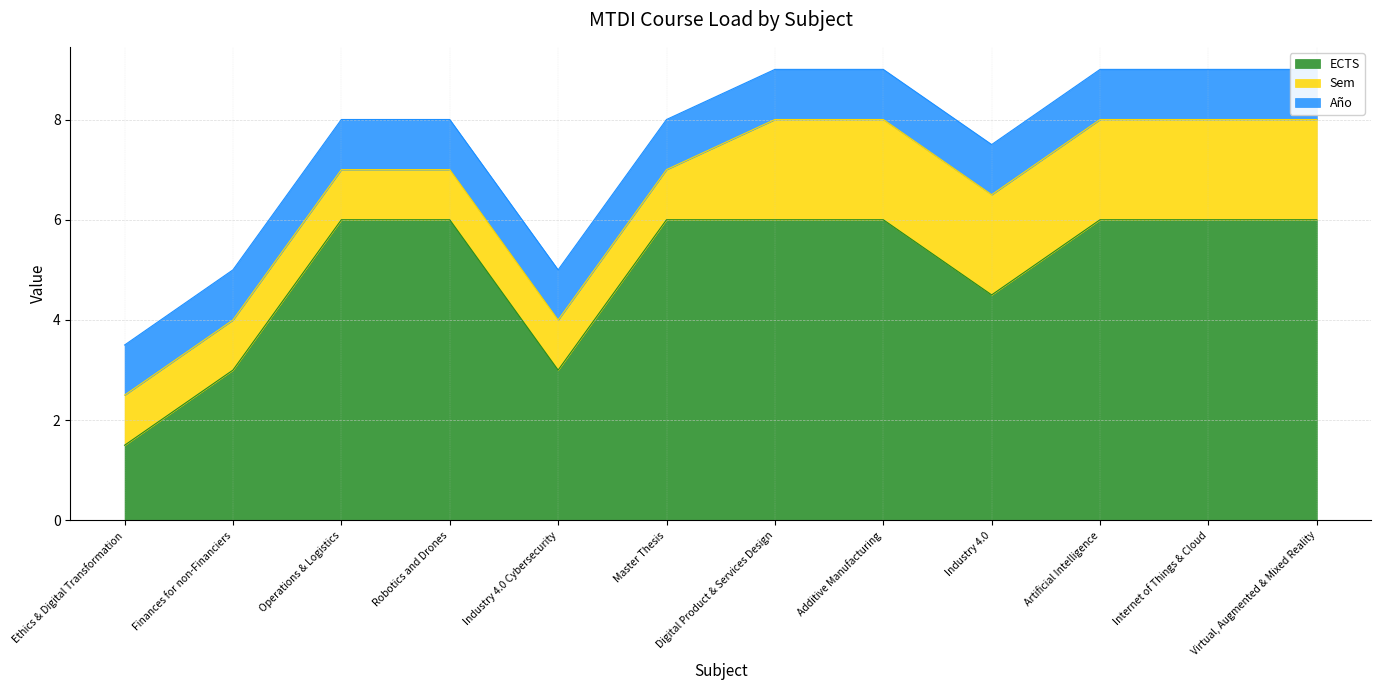

How many data points in ECTS are less than 6?

4